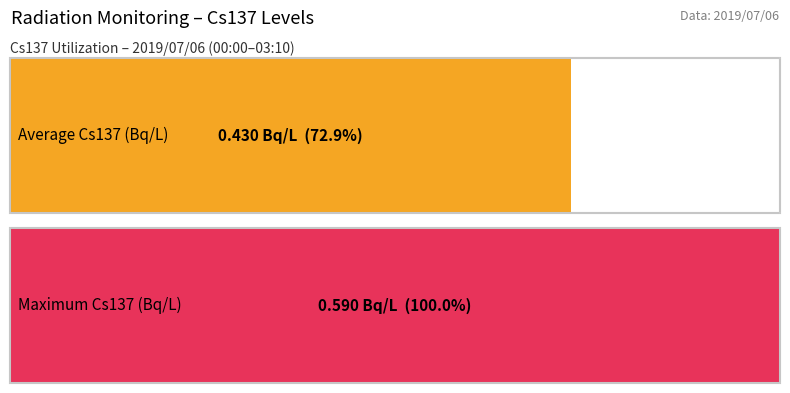

Does the chart contain any negative values?

No